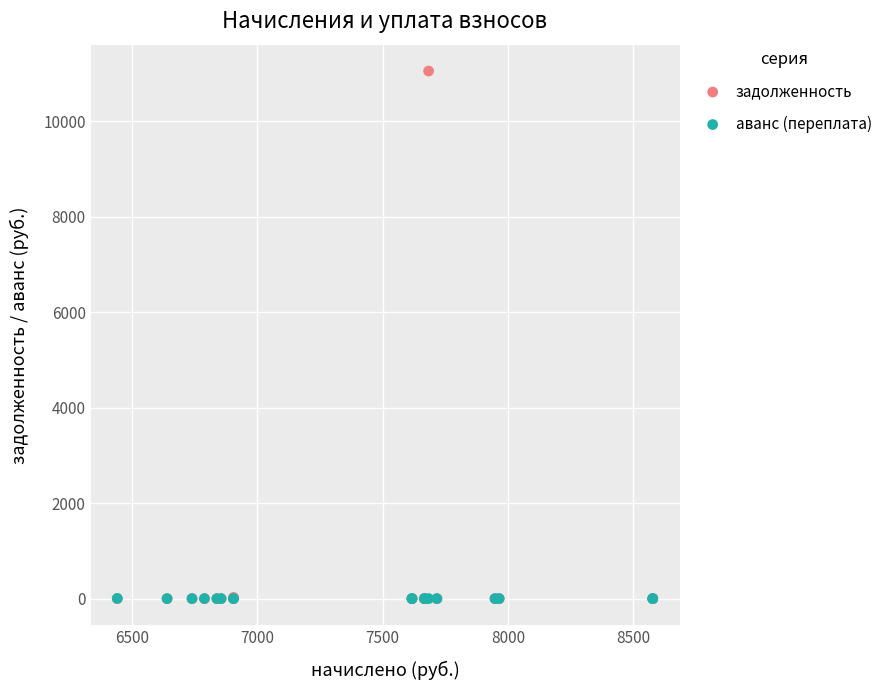

What are all the series names shown in the legend?

задолженность, аванс (переплата)